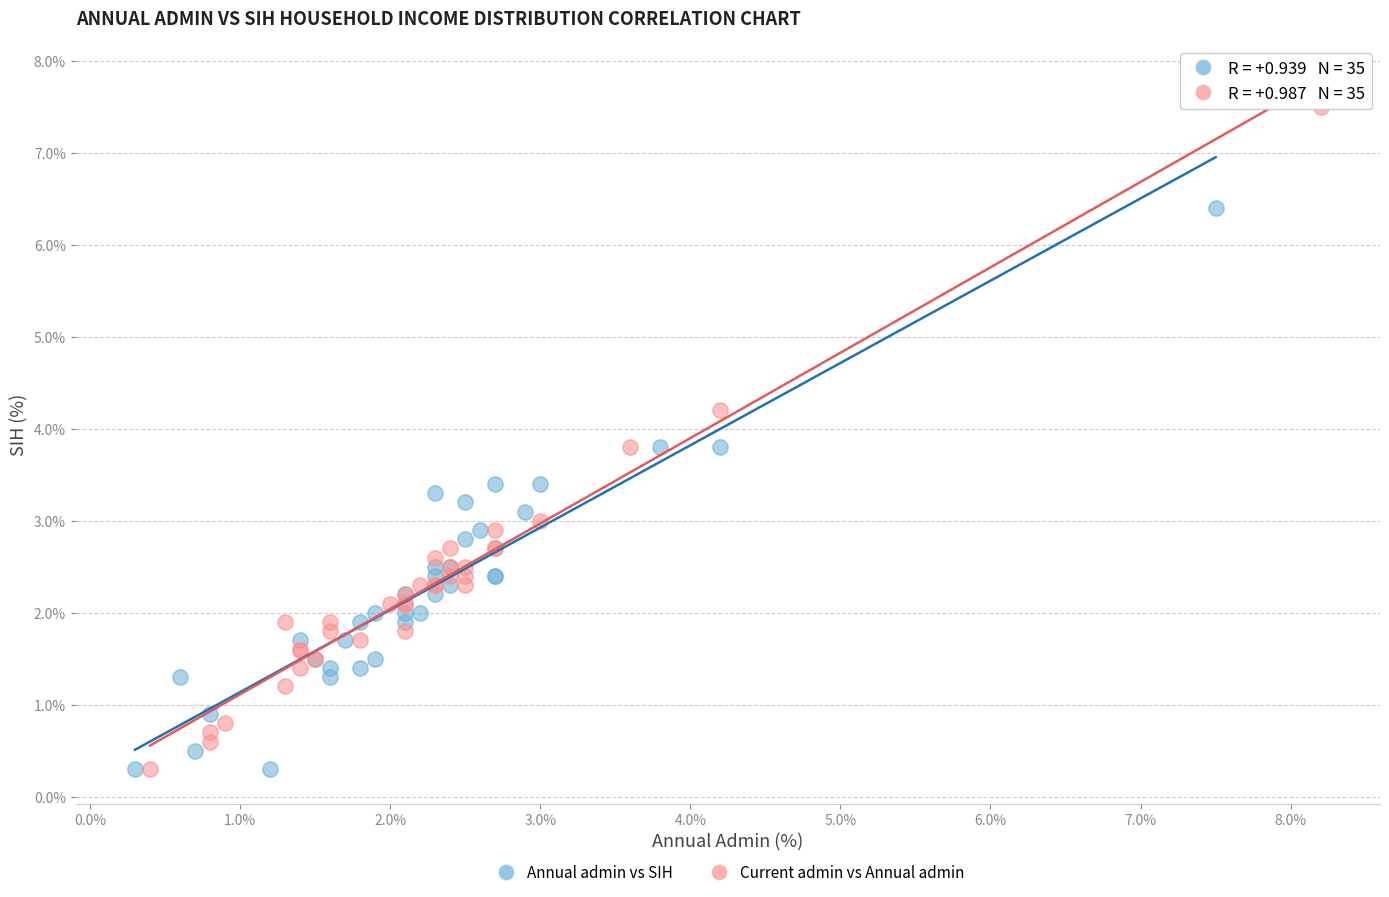

Which series contains the highest Y value?

Current admin vs Annual admin